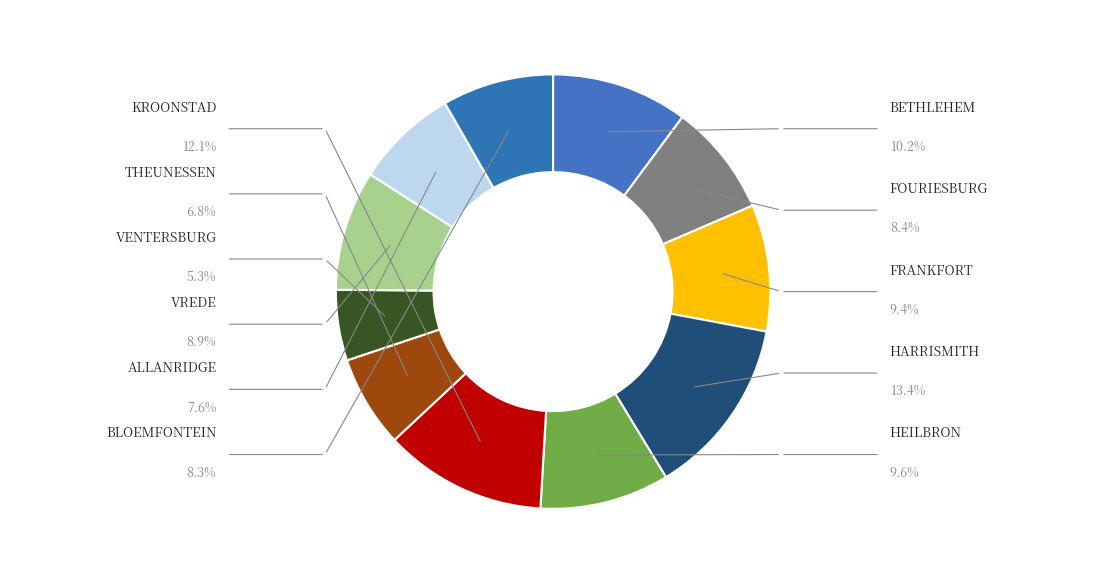

To the nearest percent, what is the difference between the largest and smallest slice percentages?

8%